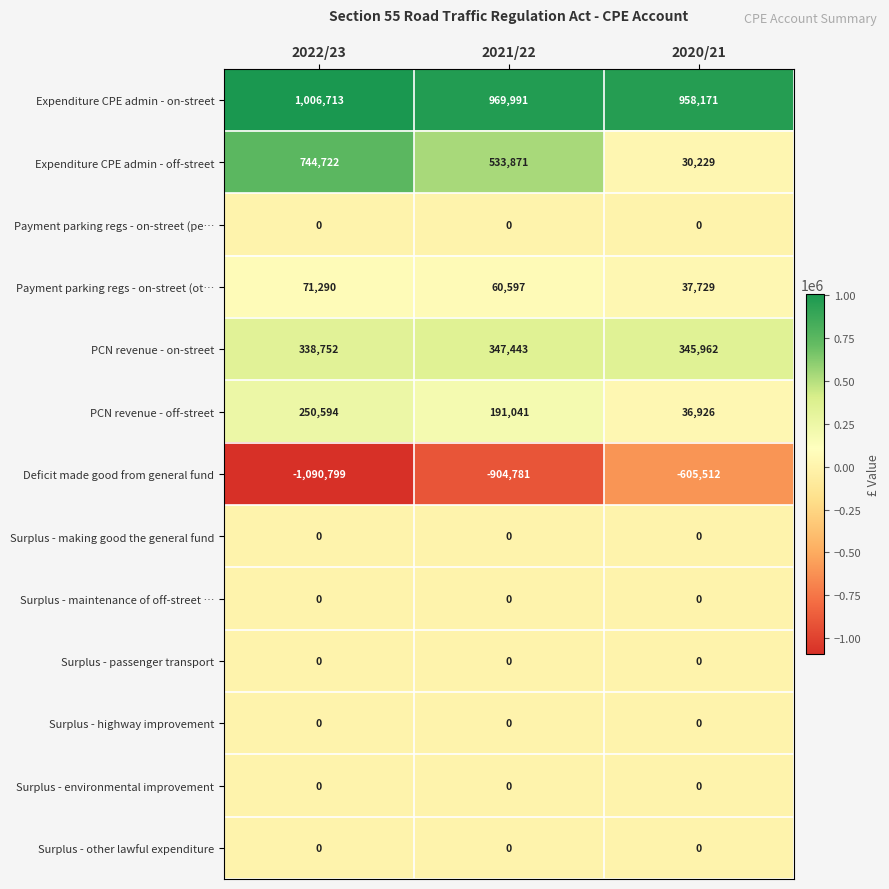

Rank the categories by Expenditure CPE admin - on-street value from lowest to highest.

2020/21, 2021/22, 2022/23